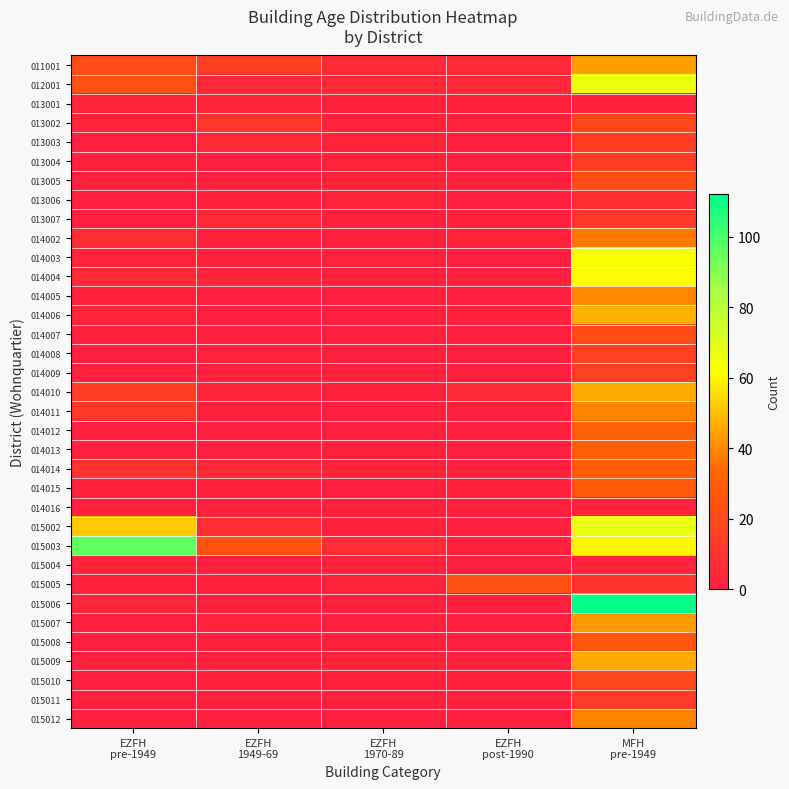

Reading left to right, list all the values displayed in this chart.

011001: EZFH
pre-1949=21	EZFH
1949-69=15	EZFH
1970-89=5	EZFH
post-1990=5	MFH
pre-1949=44
012001: EZFH
pre-1949=24	EZFH
1949-69=4	EZFH
1970-89=4	EZFH
post-1990=4	MFH
pre-1949=66
013001: EZFH
pre-1949=2	EZFH
1949-69=3	EZFH
1970-89=1	EZFH
post-1990=1	MFH
pre-1949=1
013002: EZFH
pre-1949=2	EZFH
1949-69=11	EZFH
1970-89=2	EZFH
post-1990=2	MFH
pre-1949=19
013003: EZFH
pre-1949=0	EZFH
1949-69=5	EZFH
1970-89=2	EZFH
post-1990=0	MFH
pre-1949=15
013004: EZFH
pre-1949=1	EZFH
1949-69=0	EZFH
1970-89=2	EZFH
post-1990=0	MFH
pre-1949=13
013005: EZFH
pre-1949=0	EZFH
1949-69=0	EZFH
1970-89=2	EZFH
post-1990=0	MFH
pre-1949=23
013006: EZFH
pre-1949=0	EZFH
1949-69=1	EZFH
1970-89=2	EZFH
post-1990=0	MFH
pre-1949=7
013007: EZFH
pre-1949=0	EZFH
1949-69=5	EZFH
1970-89=0	EZFH
post-1990=1	MFH
pre-1949=12
014002: EZFH
pre-1949=6	EZFH
1949-69=1	EZFH
1970-89=0	EZFH
post-1990=2	MFH
pre-1949=37
014003: EZFH
pre-1949=2	EZFH
1949-69=1	EZFH
1970-89=2	EZFH
post-1990=0	MFH
pre-1949=63
014004: EZFH
pre-1949=5	EZFH
1949-69=3	EZFH
1970-89=1	EZFH
post-1990=0	MFH
pre-1949=62
014005: EZFH
pre-1949=1	EZFH
1949-69=0	EZFH
1970-89=0	EZFH
post-1990=0	MFH
pre-1949=40
014006: EZFH
pre-1949=3	EZFH
1949-69=0	EZFH
1970-89=0	EZFH
post-1990=1	MFH
pre-1949=48
014007: EZFH
pre-1949=0	EZFH
1949-69=0	EZFH
1970-89=0	EZFH
post-1990=0	MFH
pre-1949=22
014008: EZFH
pre-1949=0	EZFH
1949-69=2	EZFH
1970-89=0	EZFH
post-1990=0	MFH
pre-1949=16
014009: EZFH
pre-1949=1	EZFH
1949-69=1	EZFH
1970-89=0	EZFH
post-1990=0	MFH
pre-1949=16
014010: EZFH
pre-1949=14	EZFH
1949-69=3	EZFH
1970-89=1	EZFH
post-1990=5	MFH
pre-1949=46
014011: EZFH
pre-1949=12	EZFH
1949-69=0	EZFH
1970-89=0	EZFH
post-1990=0	MFH
pre-1949=39
014012: EZFH
pre-1949=0	EZFH
1949-69=0	EZFH
1970-89=0	EZFH
post-1990=0	MFH
pre-1949=32
014013: EZFH
pre-1949=1	EZFH
1949-69=0	EZFH
1970-89=0	EZFH
post-1990=0	MFH
pre-1949=31
014014: EZFH
pre-1949=9	EZFH
1949-69=4	EZFH
1970-89=2	EZFH
post-1990=1	MFH
pre-1949=30
014015: EZFH
pre-1949=1	EZFH
1949-69=1	EZFH
1970-89=0	EZFH
post-1990=1	MFH
pre-1949=28
014016: EZFH
pre-1949=0	EZFH
1949-69=0	EZFH
1970-89=1	EZFH
post-1990=1	MFH
pre-1949=2
015002: EZFH
pre-1949=52	EZFH
1949-69=6	EZFH
1970-89=1	EZFH
post-1990=0	MFH
pre-1949=67
015003: EZFH
pre-1949=96	EZFH
1949-69=24	EZFH
1970-89=6	EZFH
post-1990=1	MFH
pre-1949=60
015004: EZFH
pre-1949=2	EZFH
1949-69=0	EZFH
1970-89=1	EZFH
post-1990=0	MFH
pre-1949=2
015005: EZFH
pre-1949=1	EZFH
1949-69=1	EZFH
1970-89=2	EZFH
post-1990=24	MFH
pre-1949=9
015006: EZFH
pre-1949=3	EZFH
1949-69=0	EZFH
1970-89=0	EZFH
post-1990=0	MFH
pre-1949=112
015007: EZFH
pre-1949=0	EZFH
1949-69=2	EZFH
1970-89=0	EZFH
post-1990=0	MFH
pre-1949=43
015008: EZFH
pre-1949=0	EZFH
1949-69=1	EZFH
1970-89=0	EZFH
post-1990=0	MFH
pre-1949=26
015009: EZFH
pre-1949=1	EZFH
1949-69=0	EZFH
1970-89=2	EZFH
post-1990=0	MFH
pre-1949=46
015010: EZFH
pre-1949=0	EZFH
1949-69=1	EZFH
1970-89=1	EZFH
post-1990=1	MFH
pre-1949=19
015011: EZFH
pre-1949=0	EZFH
1949-69=0	EZFH
1970-89=0	EZFH
post-1990=0	MFH
pre-1949=13
015012: EZFH
pre-1949=0	EZFH
1949-69=0	EZFH
1970-89=0	EZFH
post-1990=0	MFH
pre-1949=39